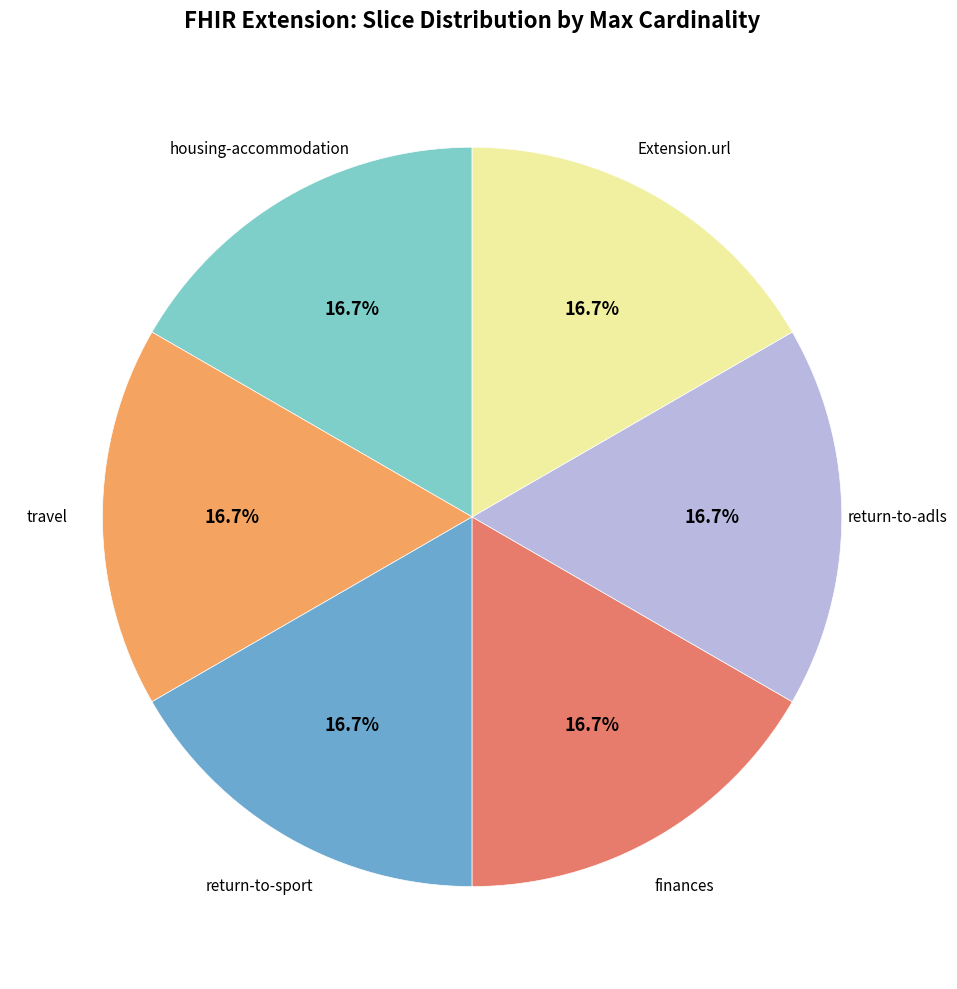

Is there any slice that represents more than half of the pie?

No